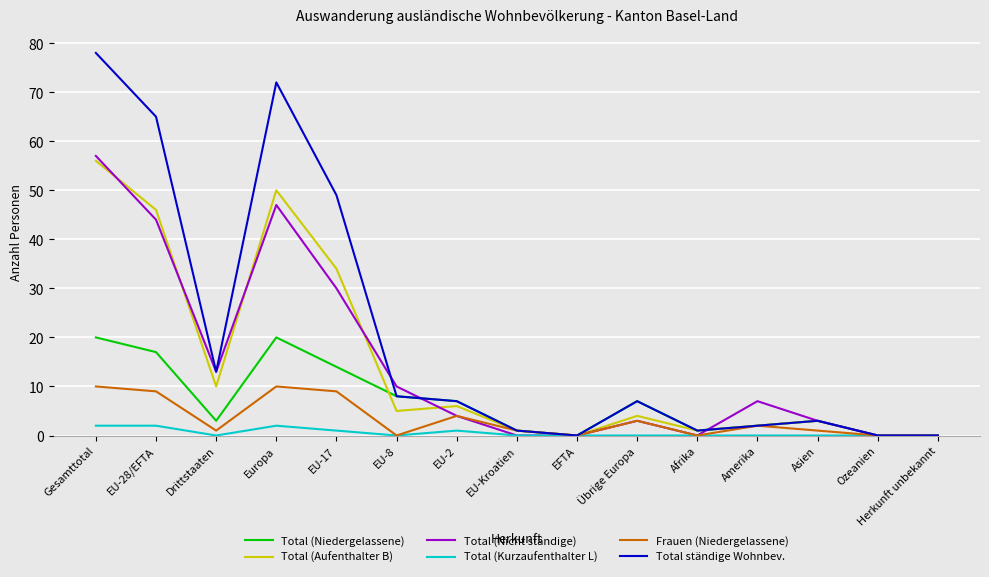

What is the difference between the second highest and second lowest values in the Frauen (Niedergelassene) series?

10